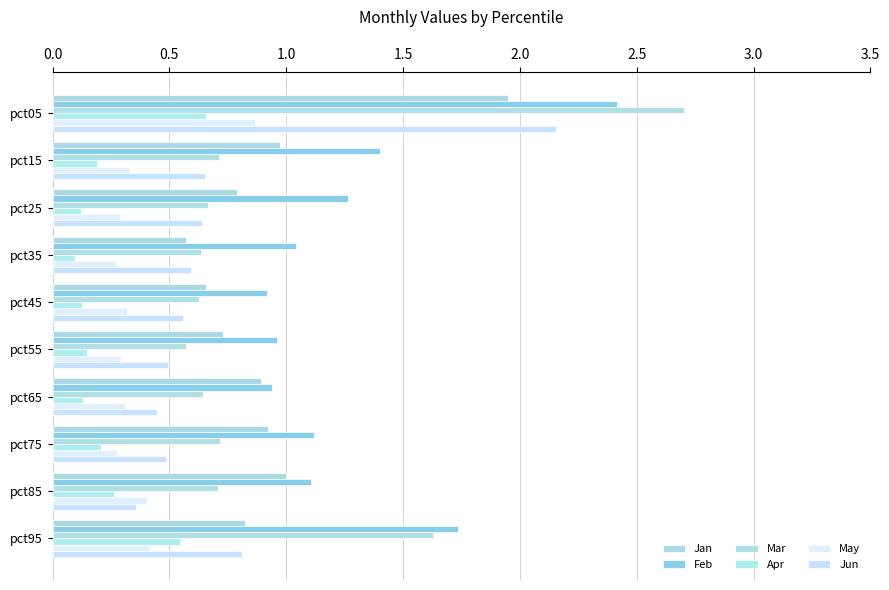

What is the value of the Jan bar at the 1st from the left?

1.9